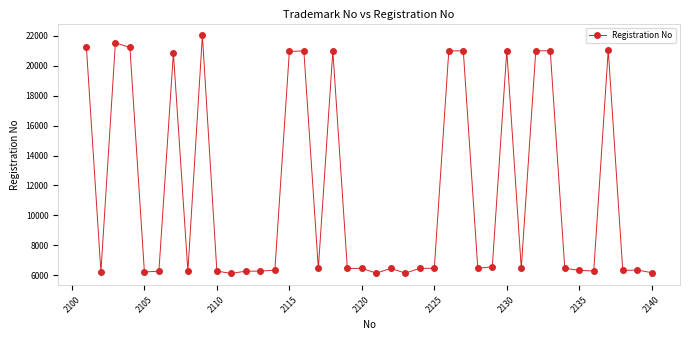

What is the minimum value shown in the chart?

6119